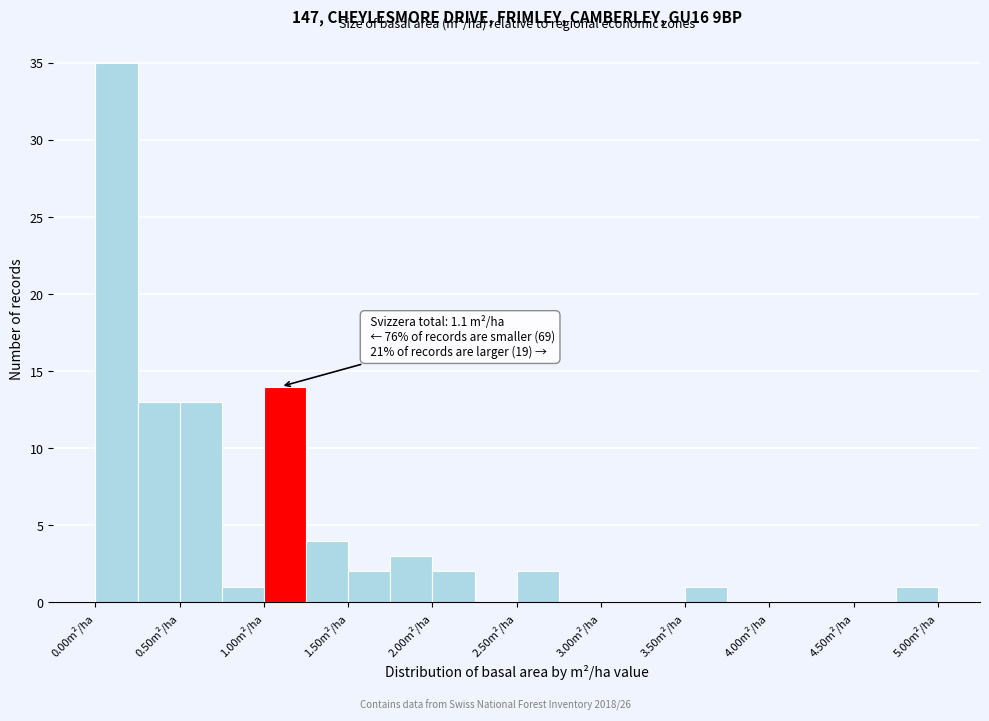

Over which range of the x-axis is the bar tallest?

0.00 to 0.25